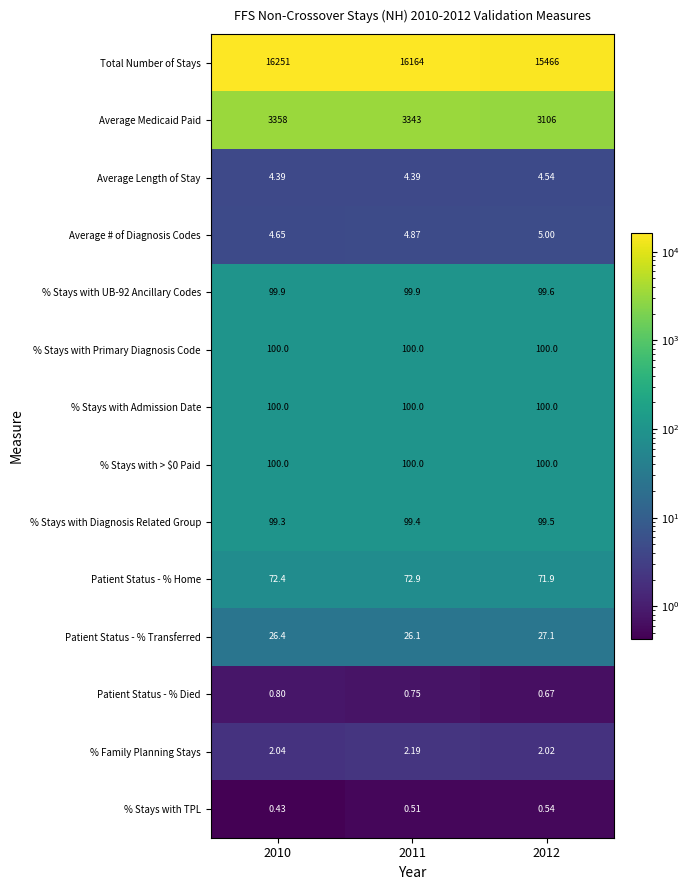

Which series changed the most between 2010 and 2011?

Total Number of Stays